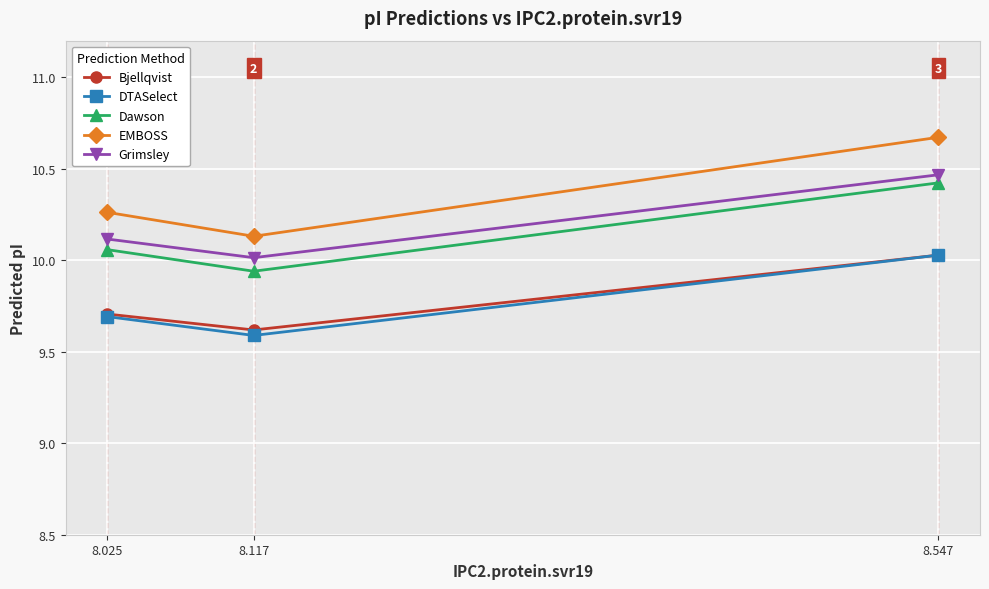

True or false: Dawson has a value of 10.4 at 8.547.

True